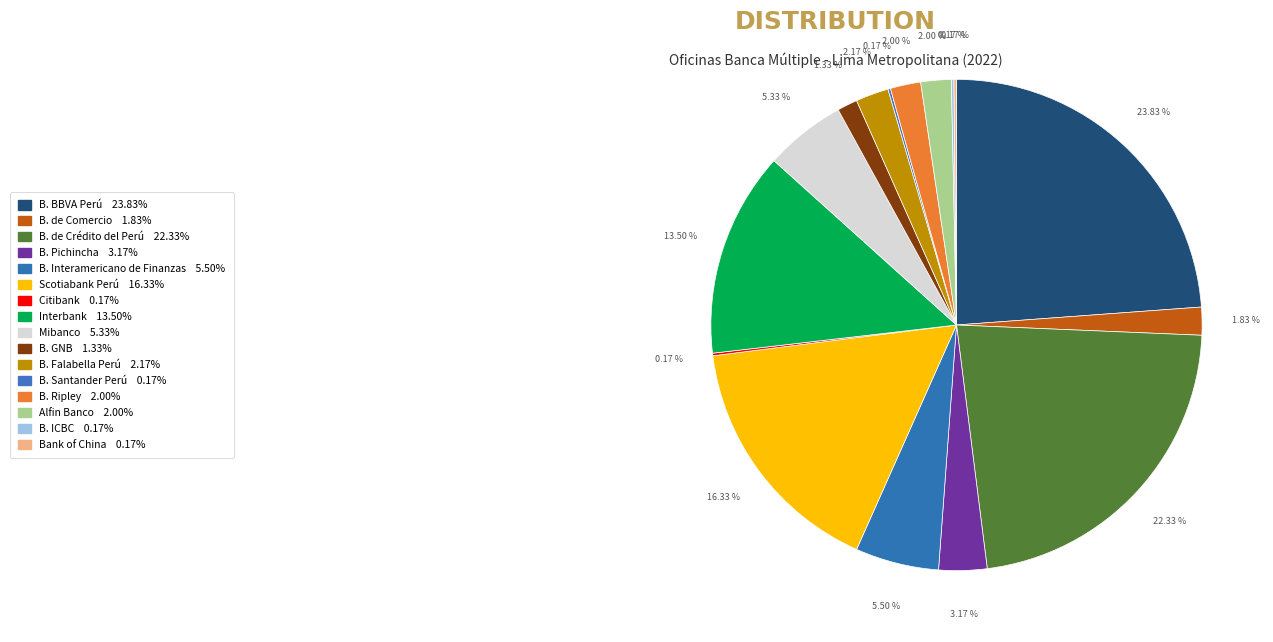

Combined, do B. ICBC and B. BBVA Perú account for over 50%?

No